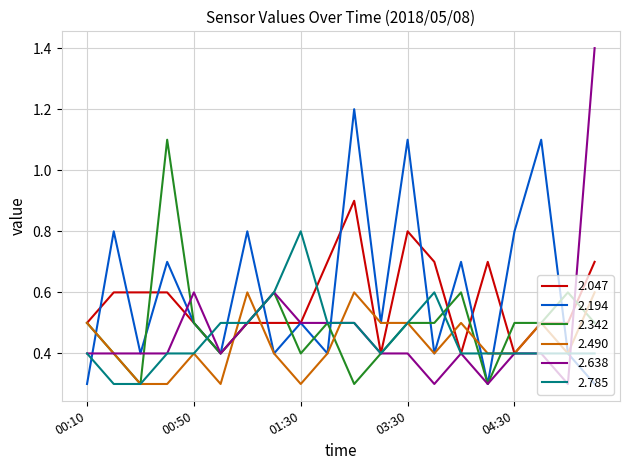

What is the lowest value of the 2.785 series?

0.3